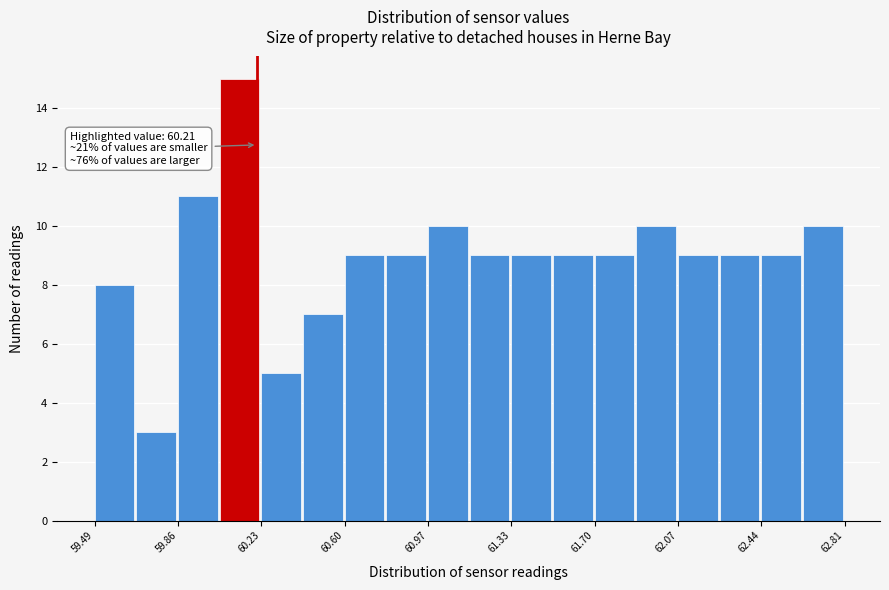

Around what value on the x-axis is the tallest bar? Give the approximate position of its centre, as read against the axis.

60.15